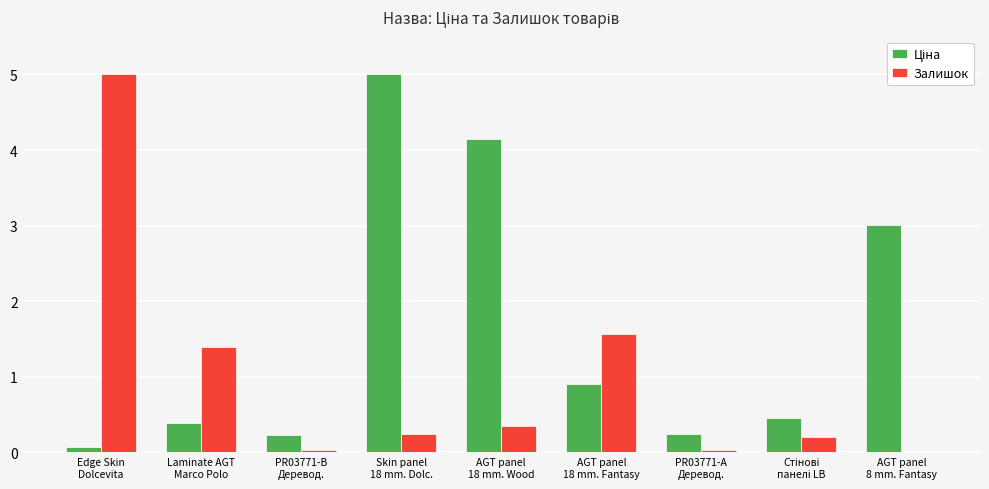

What is the difference between the Залишок values at Laminate AGT
Marco Polo and PR03771-B
Деревод.?

1.4